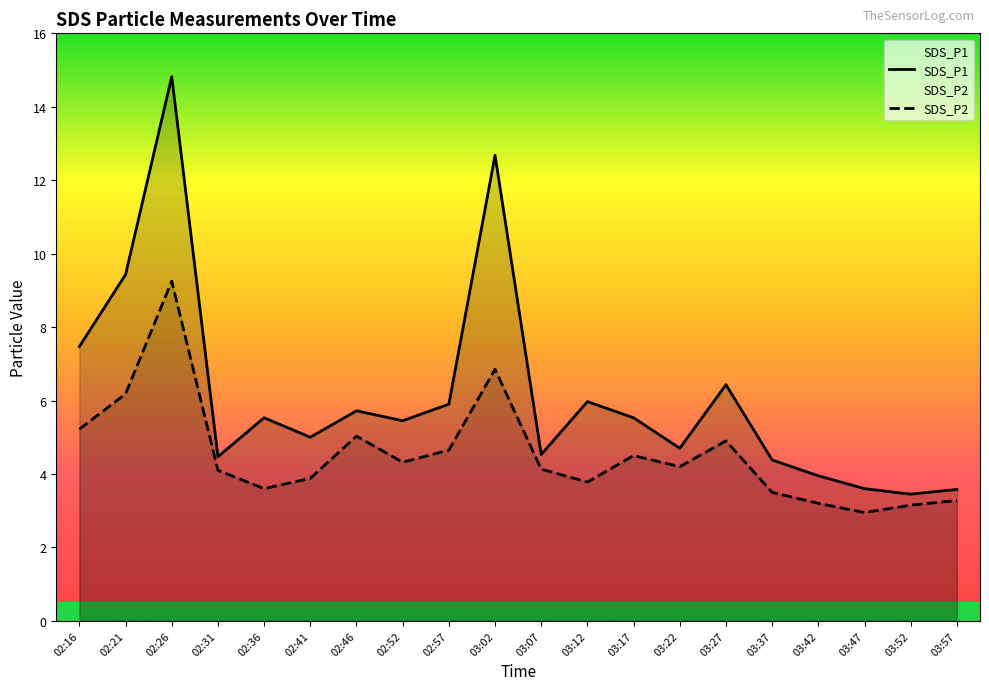

True or false: SDS_P1 and SDS_P2 intersect in this chart.

False